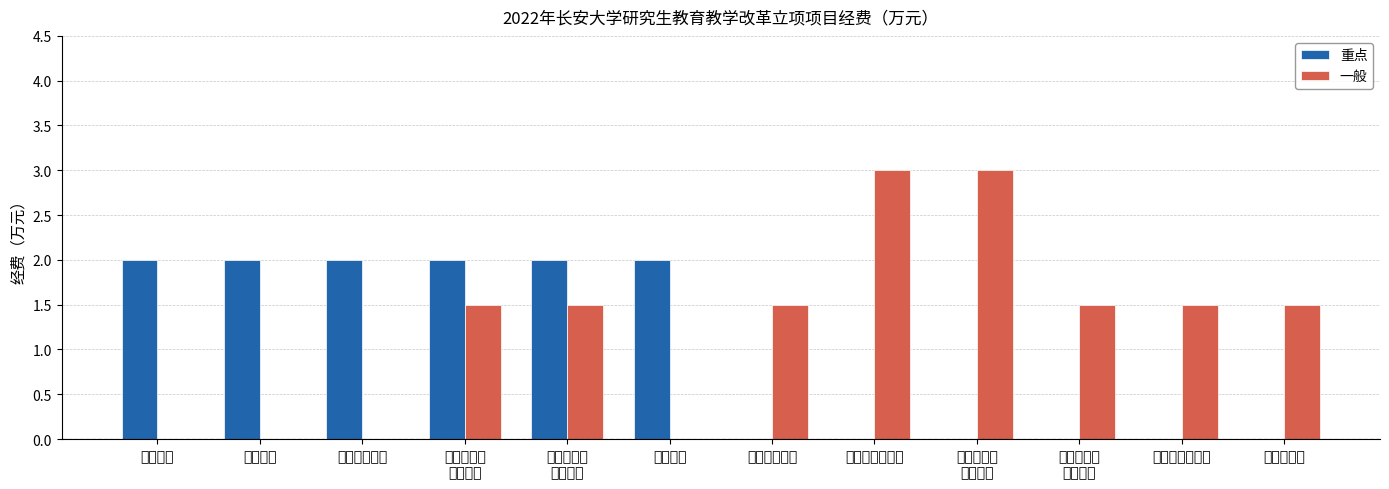

How many 重点 values are between 0 and 2?

12